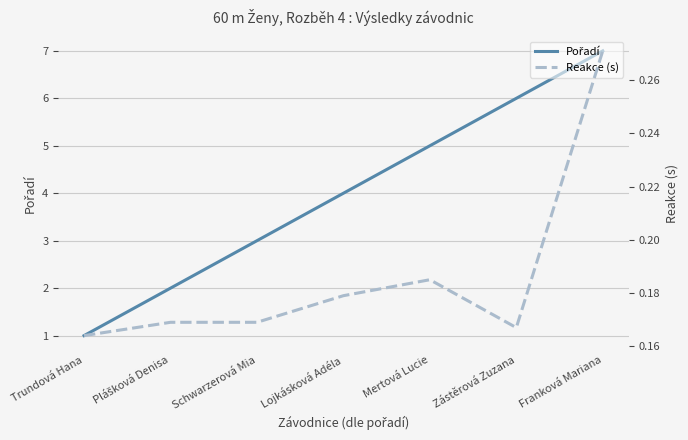

How many interior local peaks does the Reakce (s) series have?

1